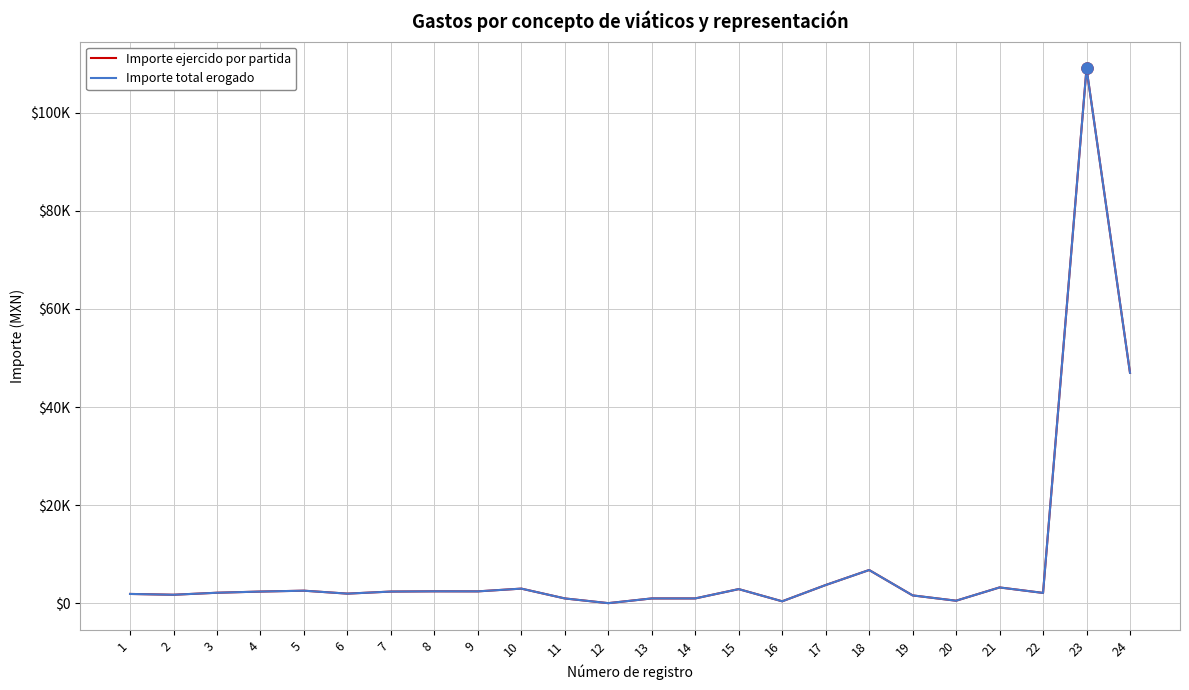

What is the value of the Importe ejercido por partida point at the 20th from the left?

535.0